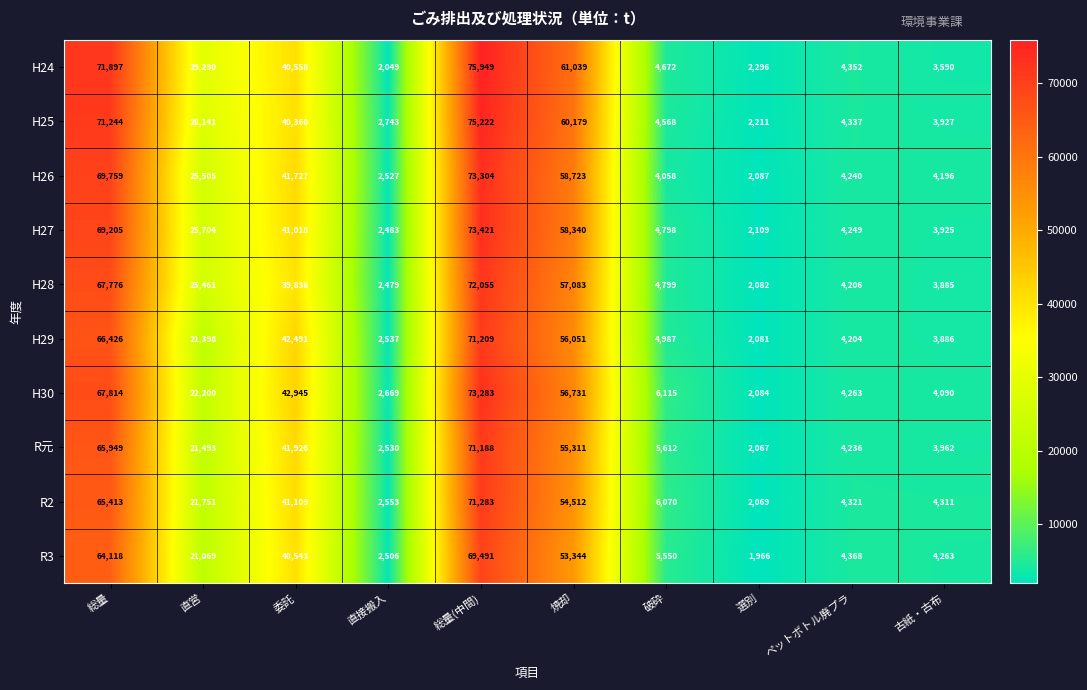

What is the difference between the H29 values at 直営 and ペットボトル廃プラ?

17194